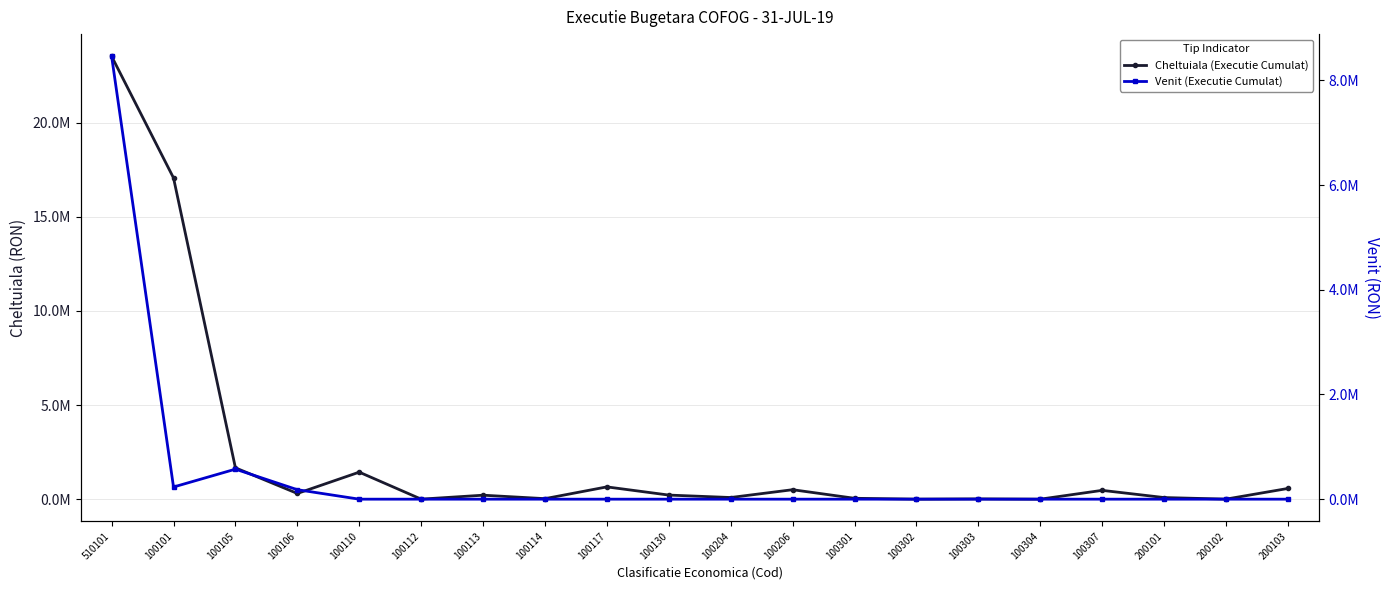

What is the sum of all Venit (Executie Cumulat) values?

9449456.3